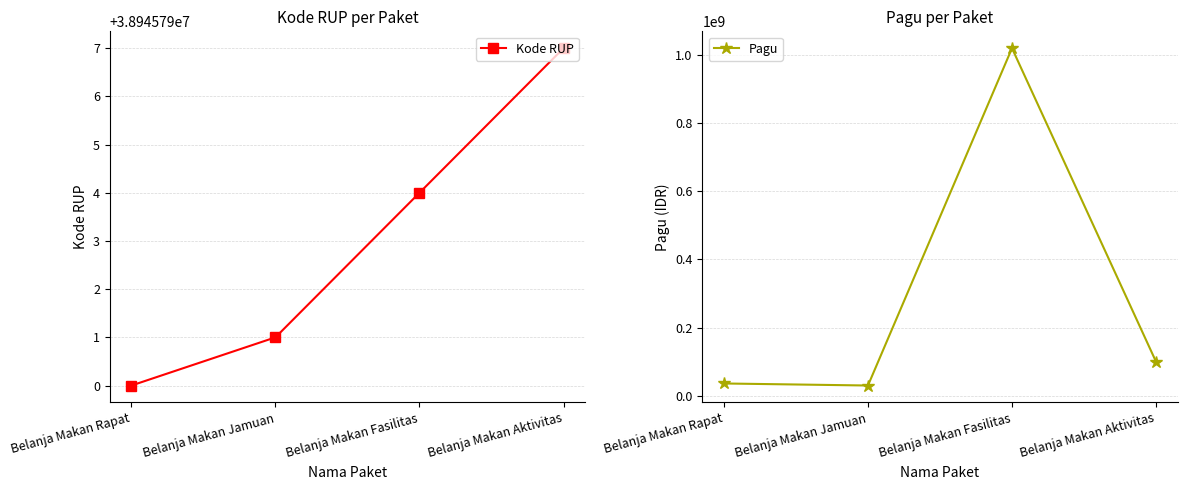

Reading left to right, extract all data points from this chart.

Kode RUP: 38945790	38945791	38945794	38945797
Pagu: 36000000	30000000	1020000000	100000000